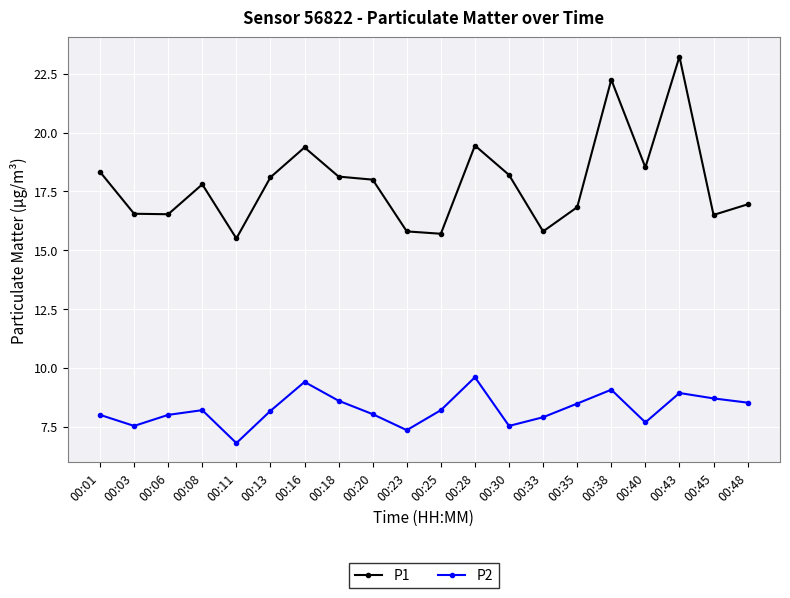

What is the value of the P2 point at the 11th from the left?

8.2